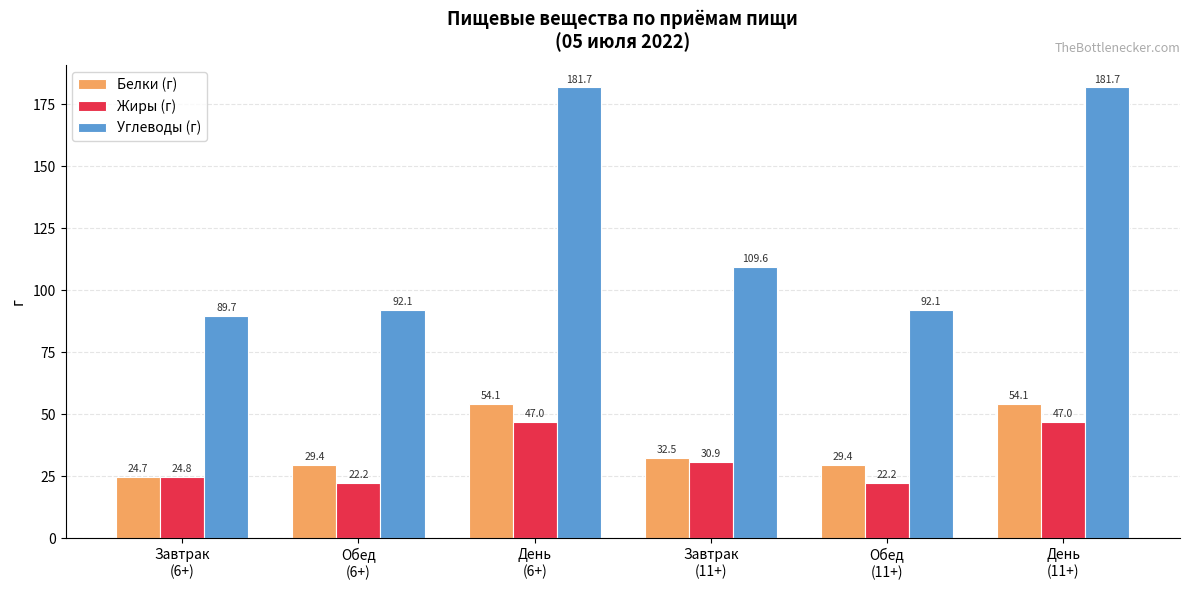

How many values in the Жиры (г) series exceed 30?

3